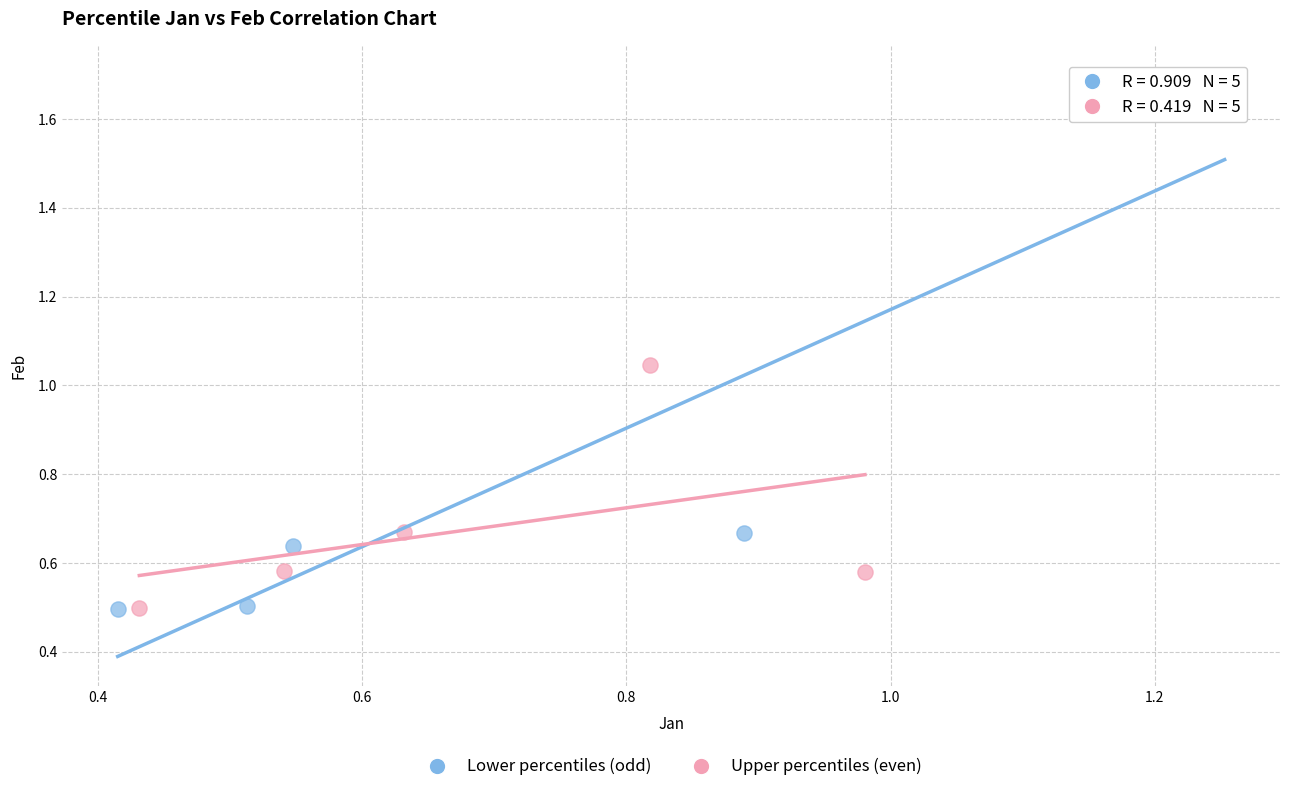

Which series reaches the maximum Y coordinate?

Lower percentiles (odd)